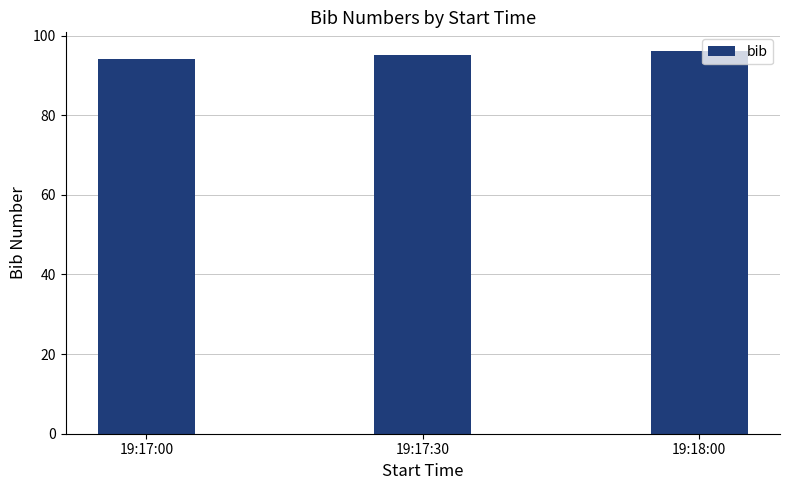

List the labels in order of value, smallest first.

19:17:00, 19:17:30, 19:18:00